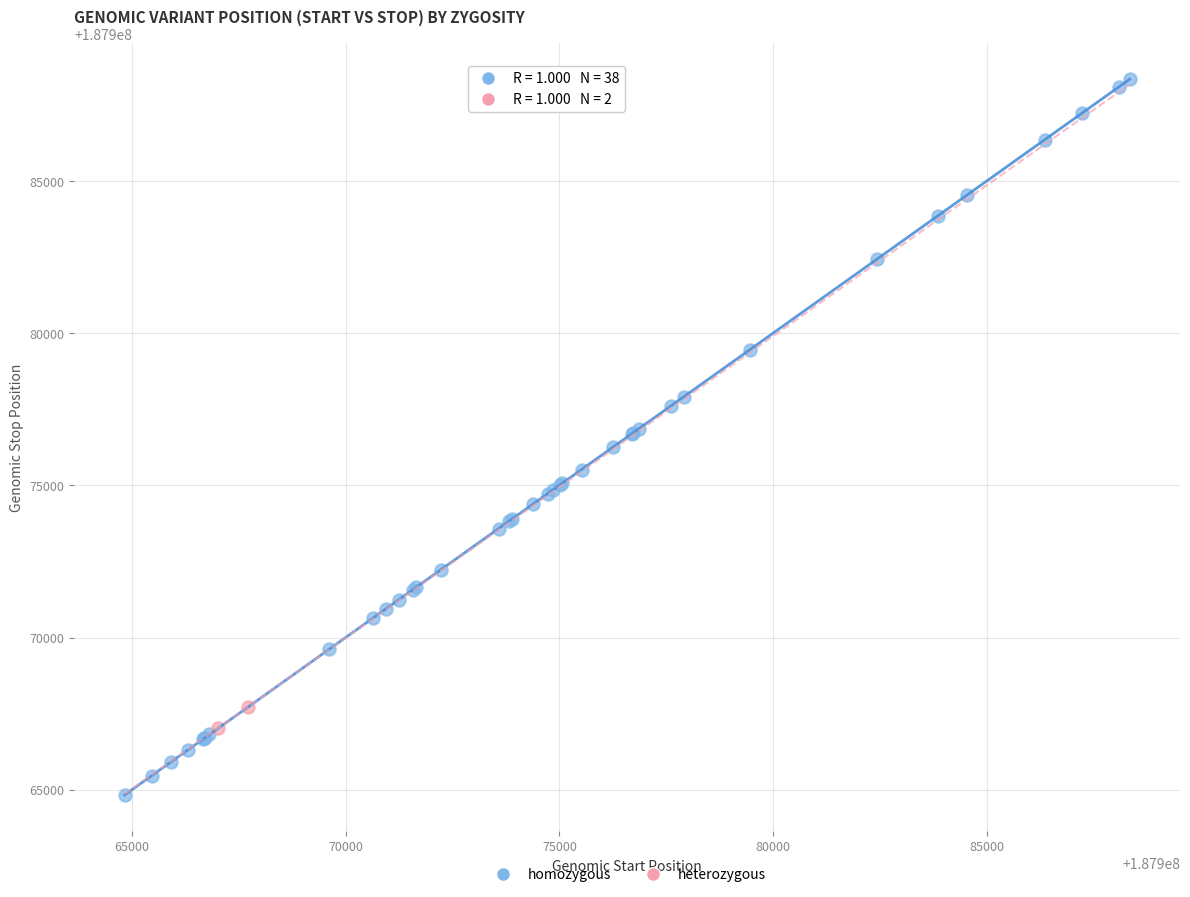

Which series contains the highest Y value?

homozygous